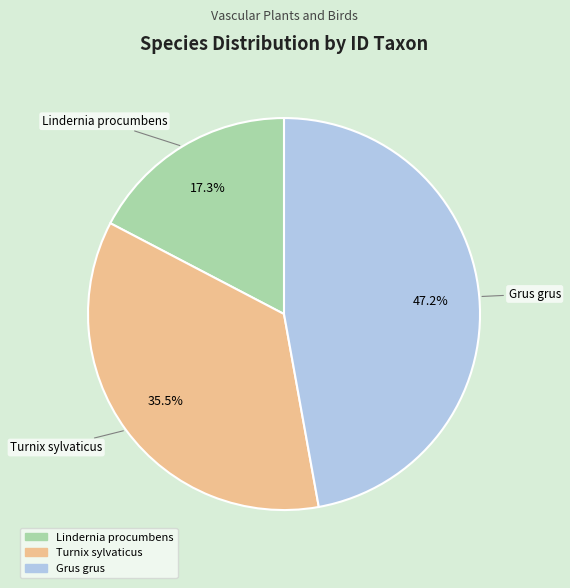

To the nearest percent, what is the difference between the Grus grus and Turnix sylvaticus slice percentages?

12%